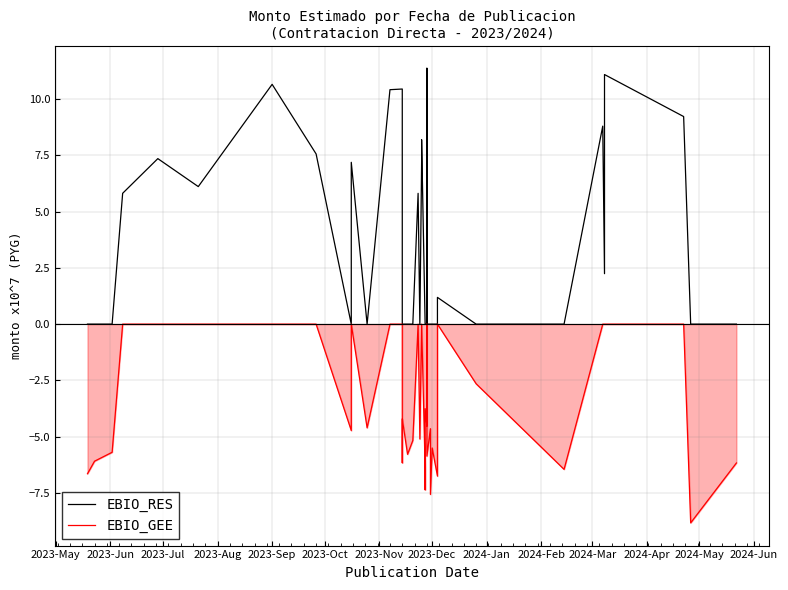

True or false: EBIO_GEE has a value of -4.3 at 20.

False